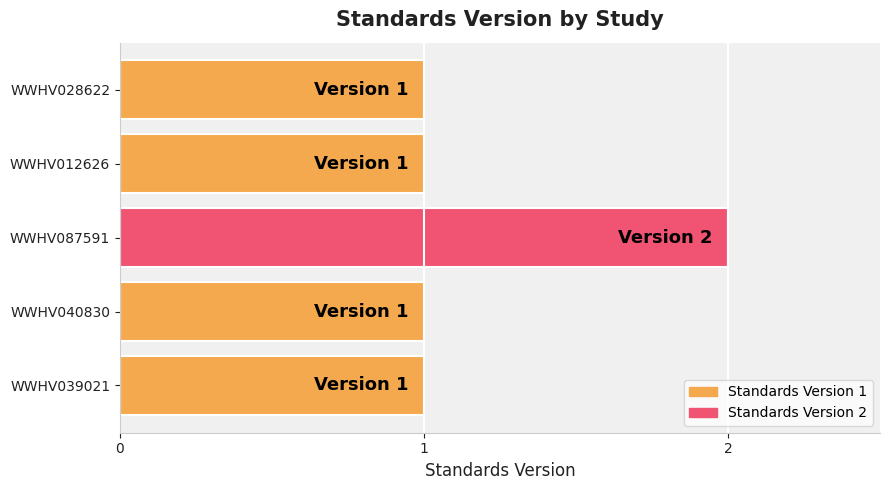

What is the average value?

1